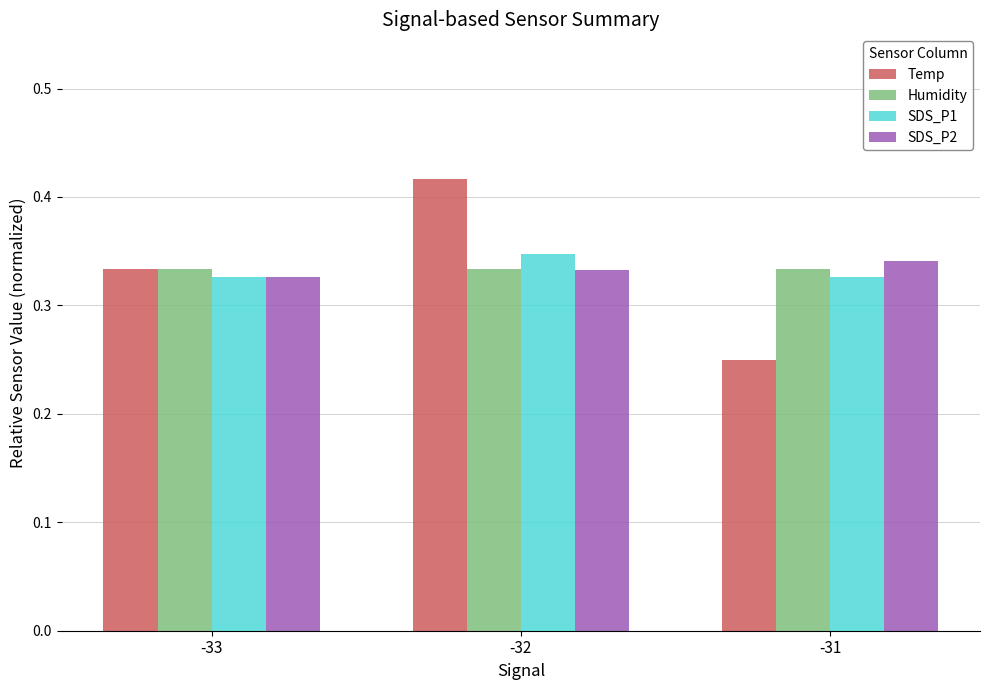

How many SDS_P1 values are between 0 and 1?

3